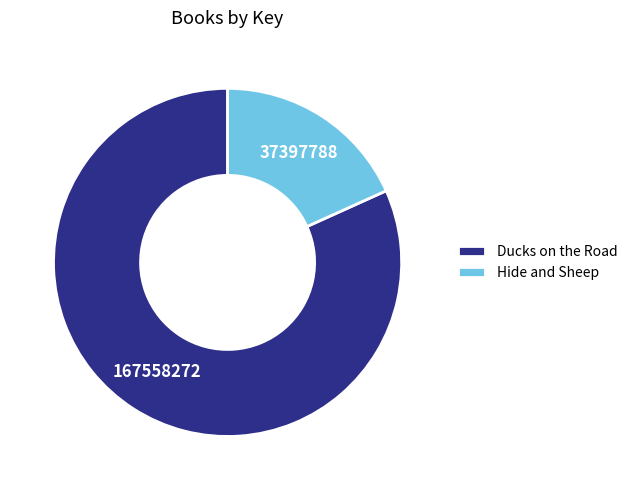

Does Hide and Sheep represent more than half of the total?

No